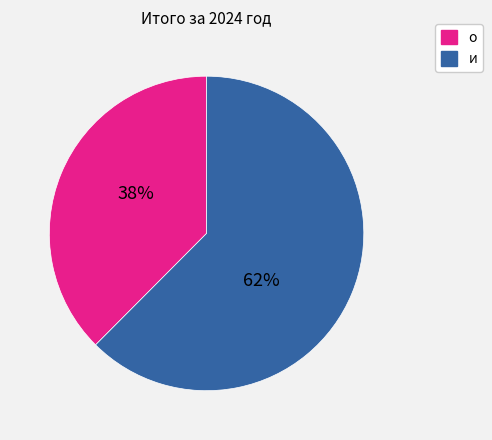

How many slices are in this pie chart?

2